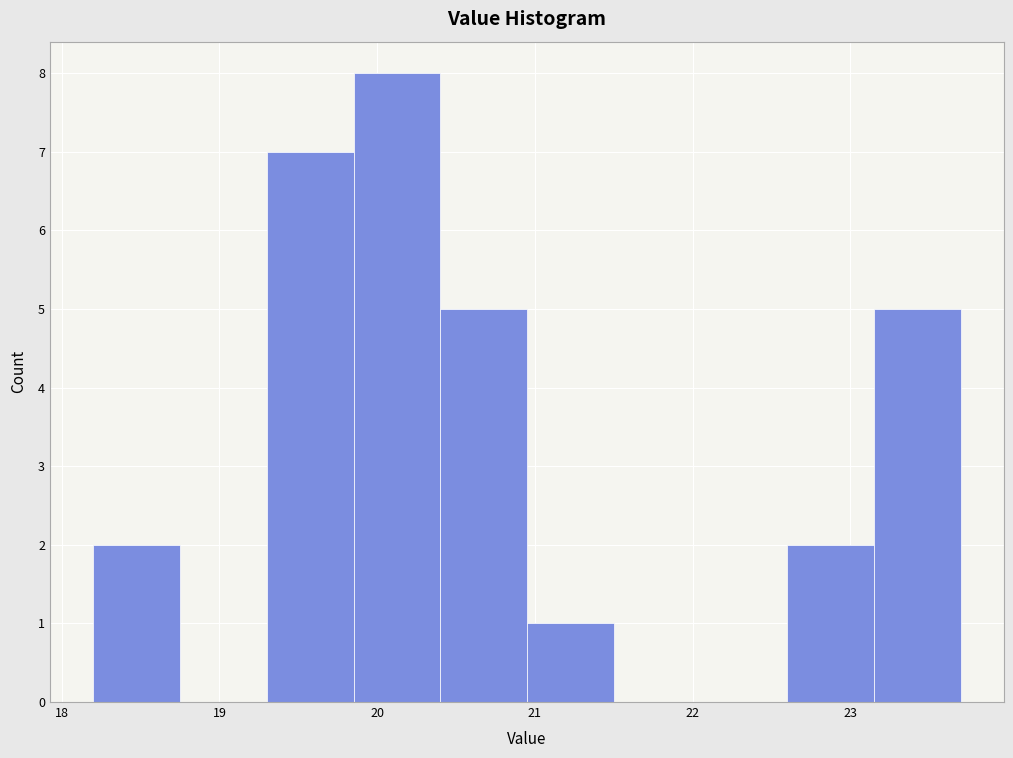

What is the height of the bar covering 20.95 to 21.50 on the x-axis? Neither the bar edges nor the heights are printed on the chart, so give them approximately, as read against the axes.

1